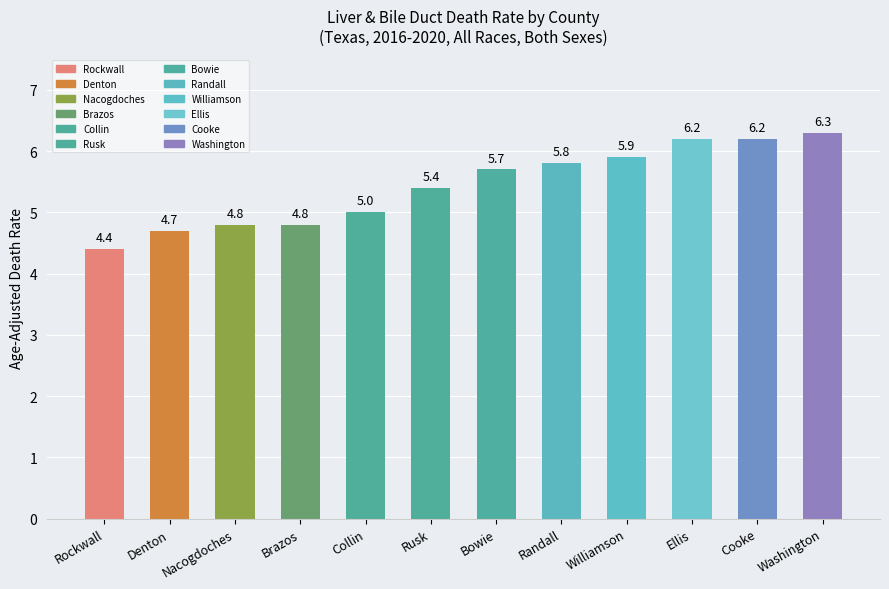

Reading right to left, transcribe all the data shown in this chart.

6.3	6.2	6.2	5.9	5.8	5.7	5.4	5.0	4.8	4.8	4.7	4.4